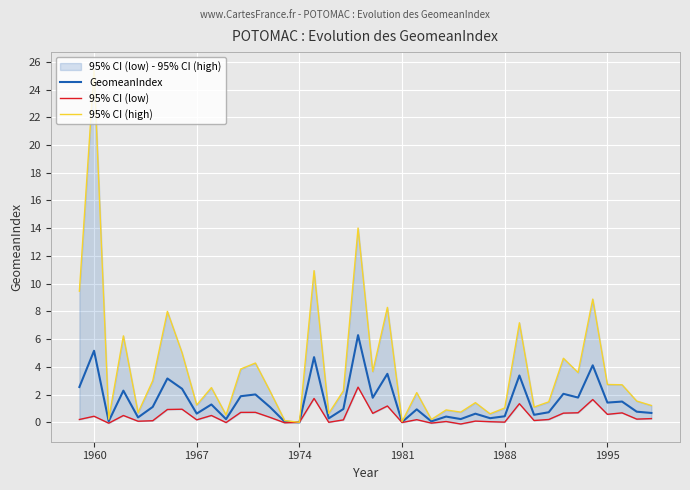

Is the value of GeomeanIndex at 30 greater than the value of 95% CI (high) at 1974?

No